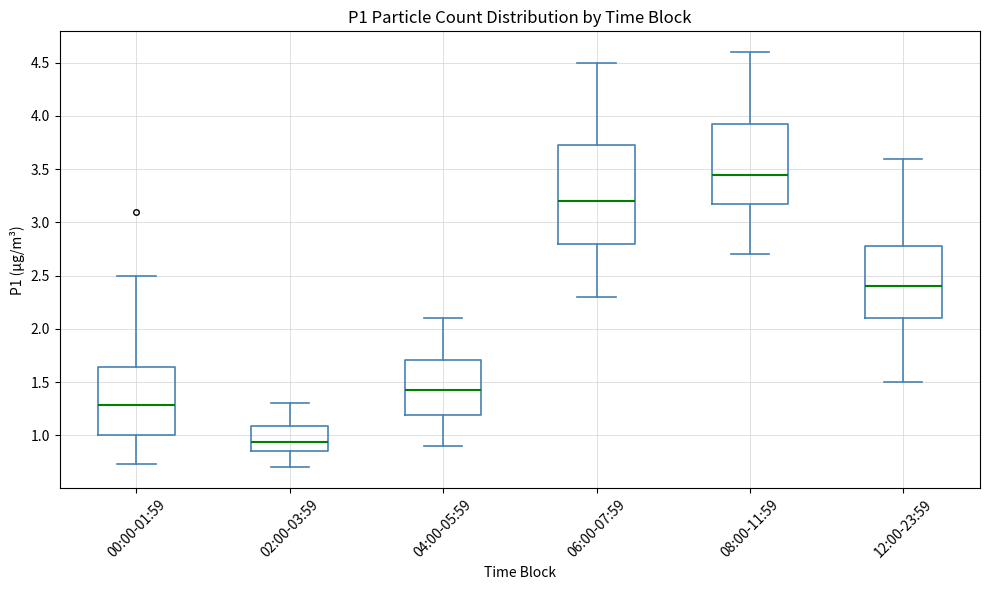

Where is the lower edge of the box for 02:00-03:59 on the y-axis? The values are not printed on the chart, so give them approximately, as read against the axis.

0.85